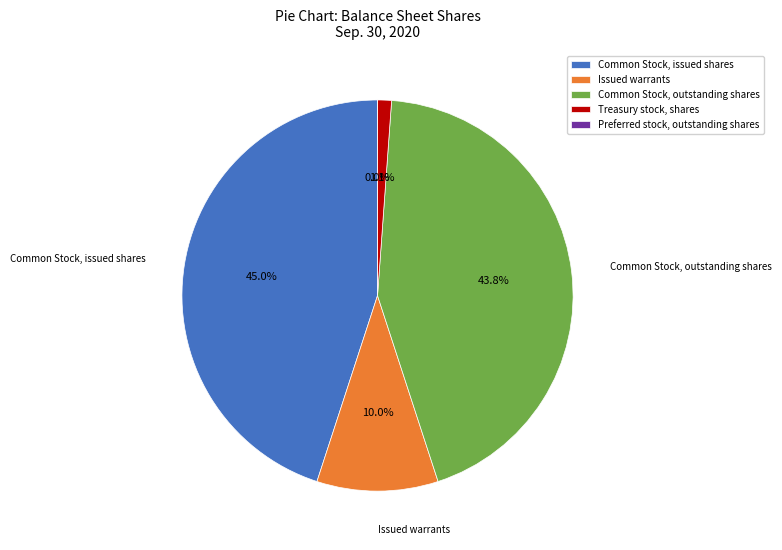

Count the number of slices in the pie.

5